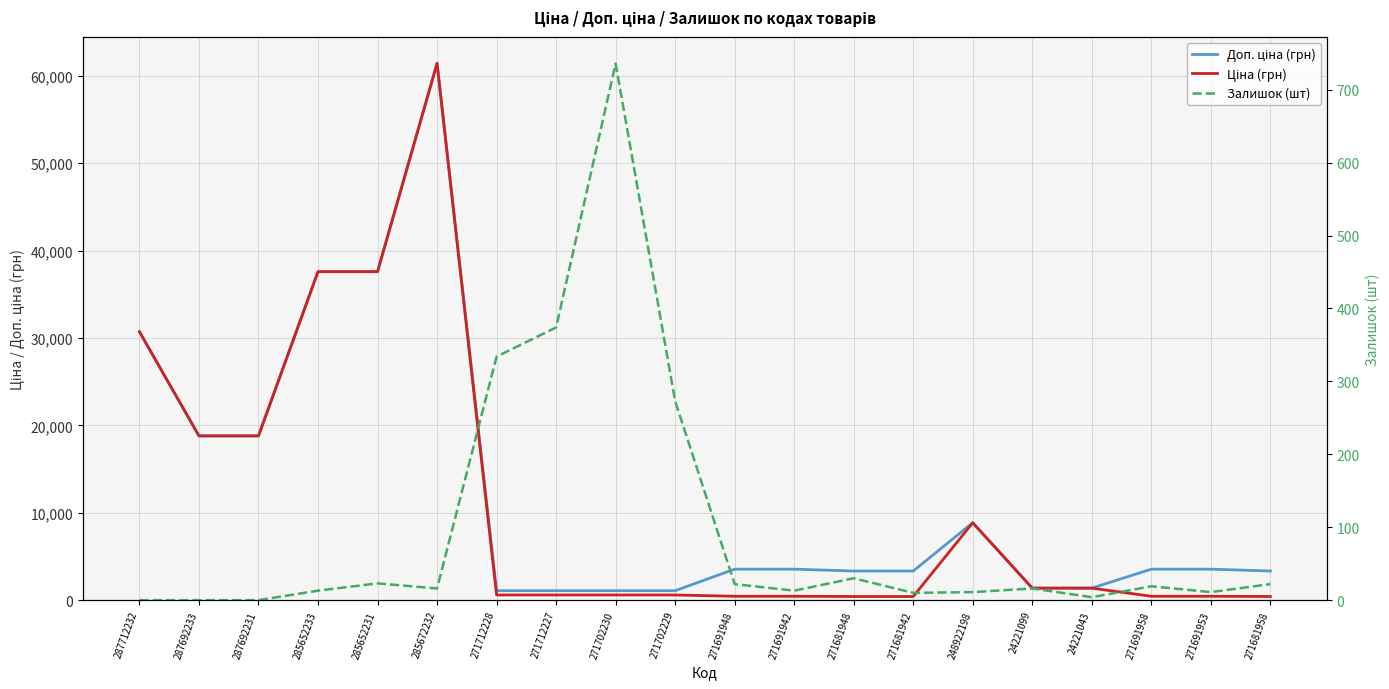

What is the total value across all series at 248922198?

17724.3